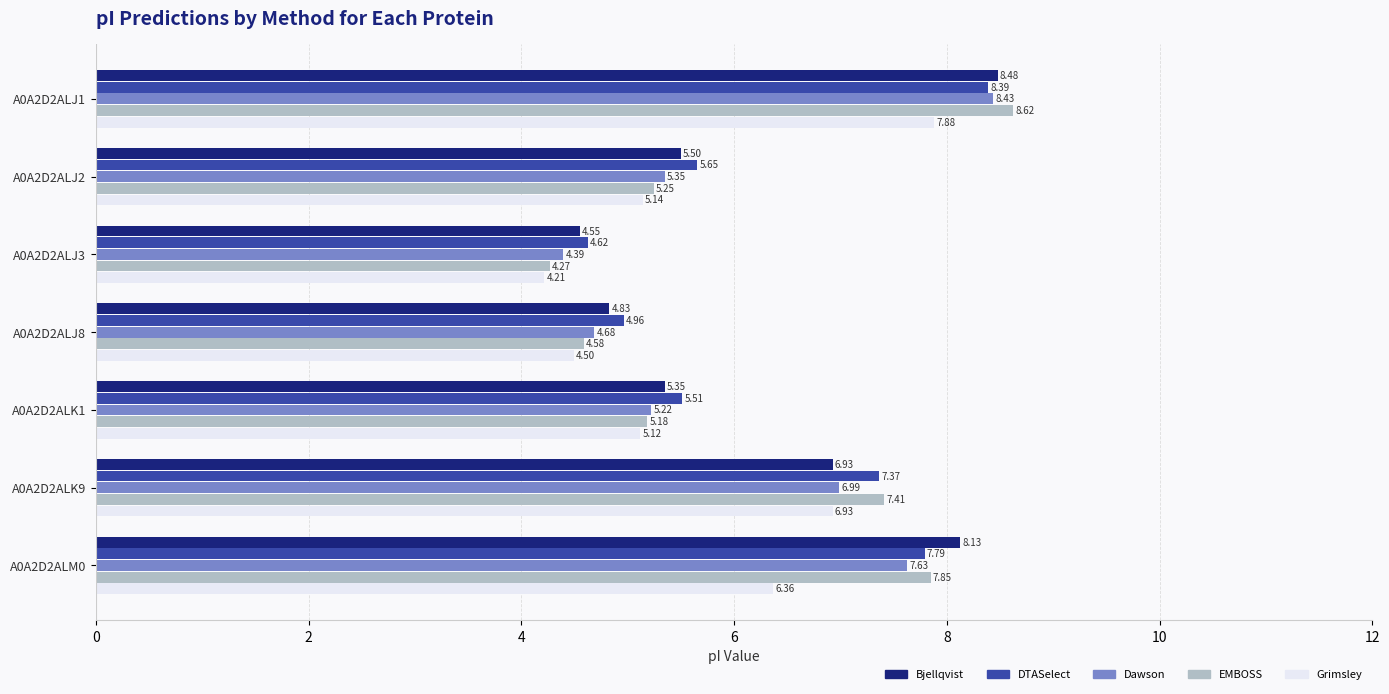

What is the difference between the EMBOSS values at A0A2D2ALM0 and A0A2D2ALK1?

2.7